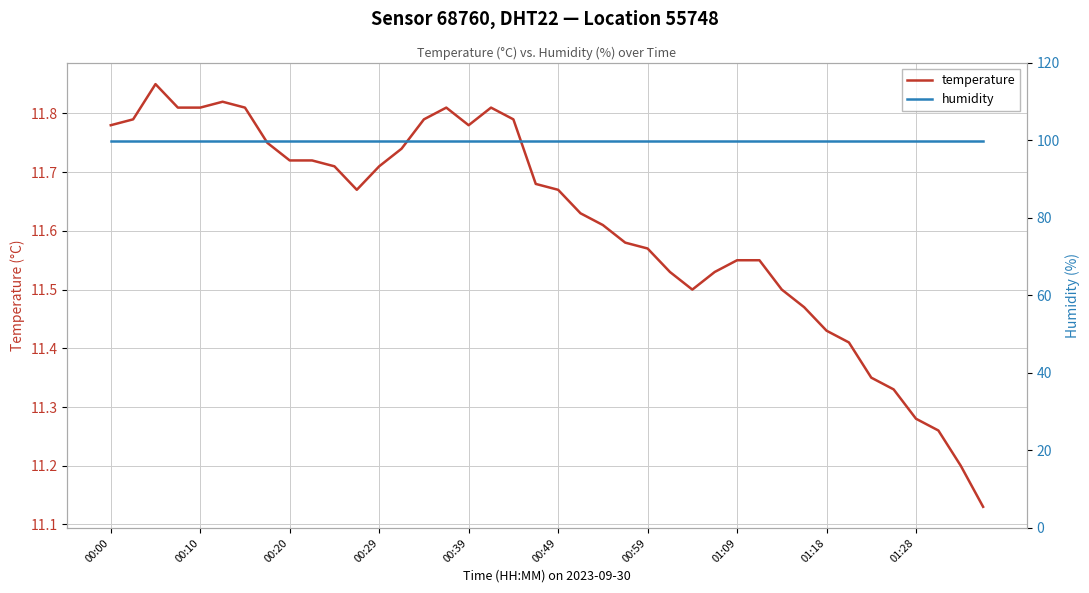

What is the value of the temperature point at the 36th from the left?

11.3